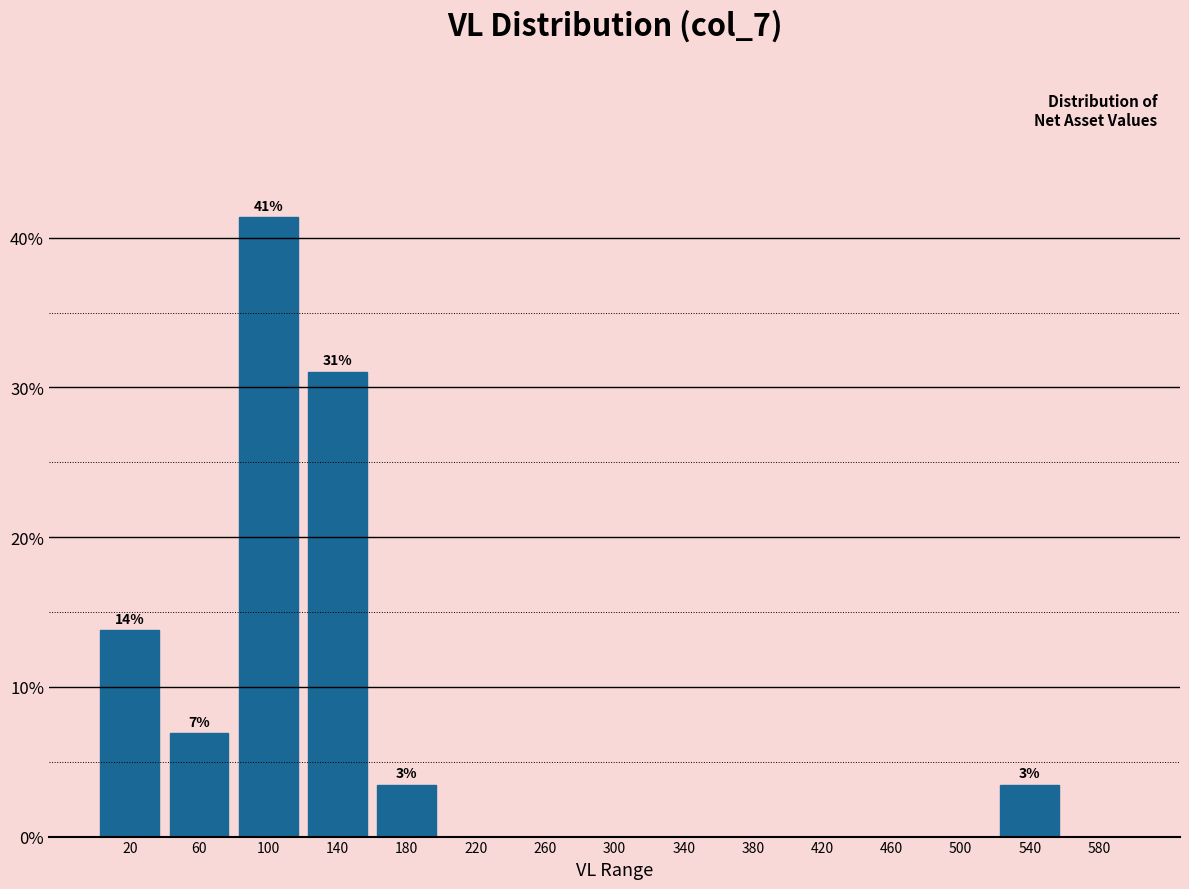

Over which range of the x-axis is the bar tallest?

80 to 120